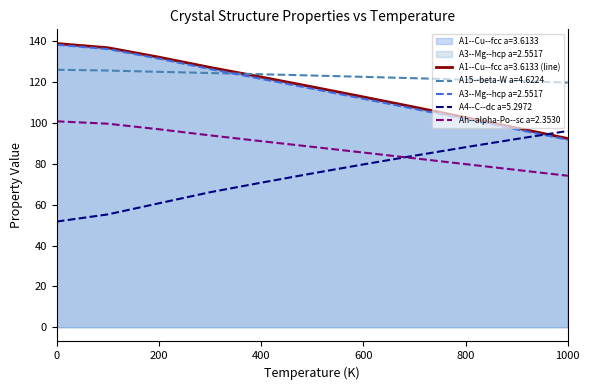

The value of A15--beta-W a=4.6224 at 700 is 121.9. True or false?

True